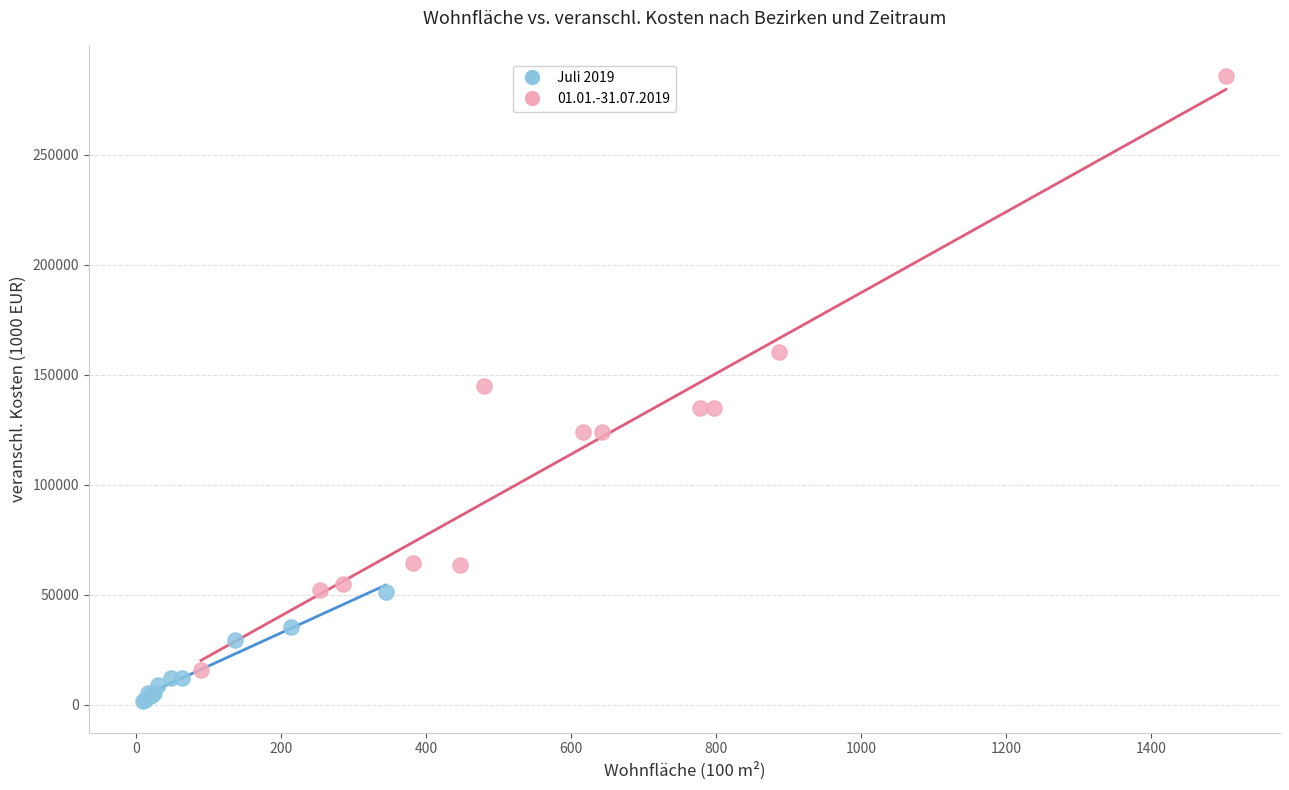

Which series contains the highest Y value?

01.01.-31.07.2019